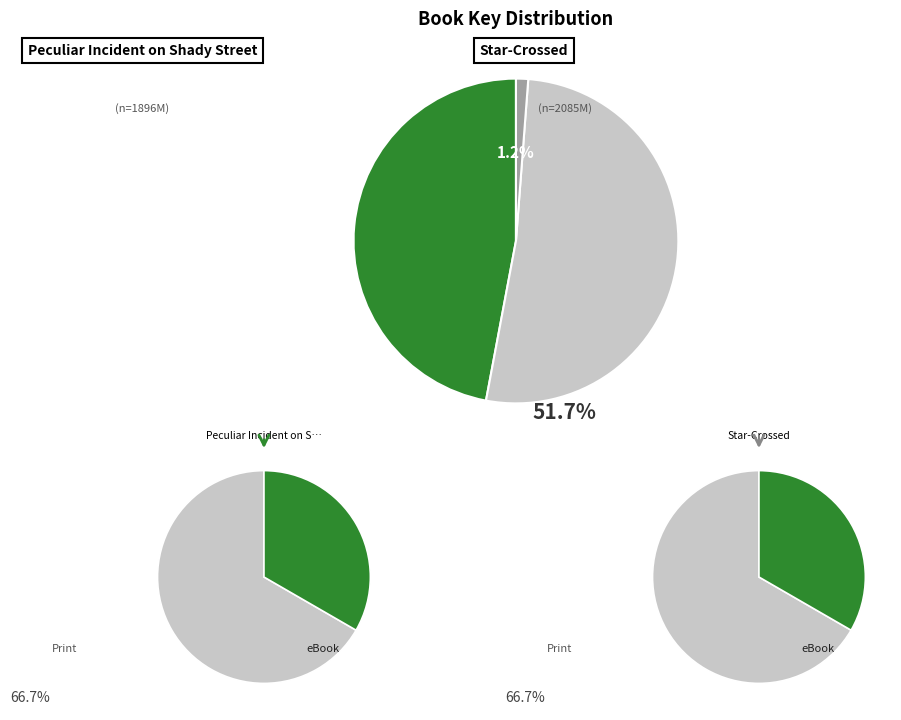

Which has a higher value, Peculiar Incident on Shady Street or Camo Girl?

Peculiar Incident on Shady Street